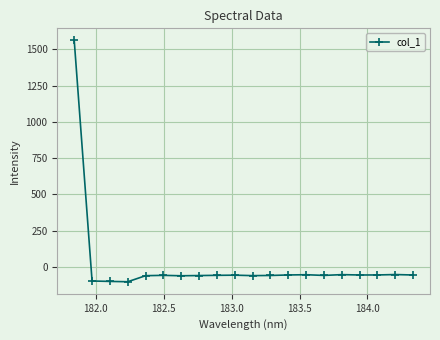

What is the value of the 8th point from the left?

-58.8